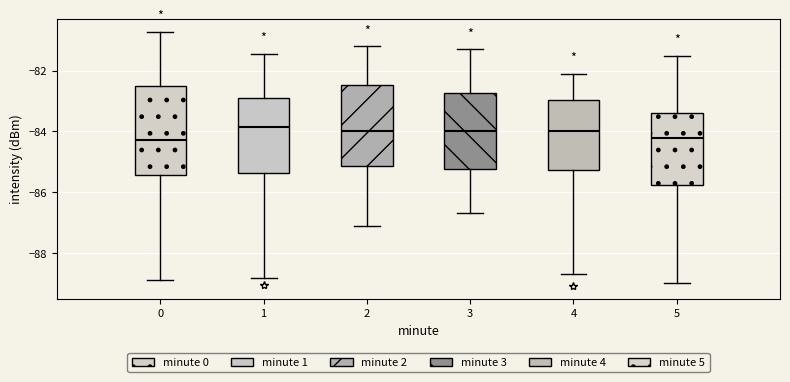

Reading left to right, transcribe this box plot: for each box, give where its median line is, the range the box spans, and where its two whiskers end, as read against the y-axis. The values are not printed on the chart, so give them approximately, as read against the axis.

0: median -84.2, box -85.4 to -82.6, whiskers -88.8 to -80.8
1: median -83.8, box -85.4 to -83.0, whiskers -88.8 to -81.4
2: median -84.0, box -85.2 to -82.4, whiskers -87.0 to -81.2
3: median -84.0, box -85.2 to -82.8, whiskers -86.6 to -81.2
4: median -84.0, box -85.2 to -83.0, whiskers -88.6 to -82.0
5: median -84.2, box -85.8 to -83.4, whiskers -89.0 to -81.4